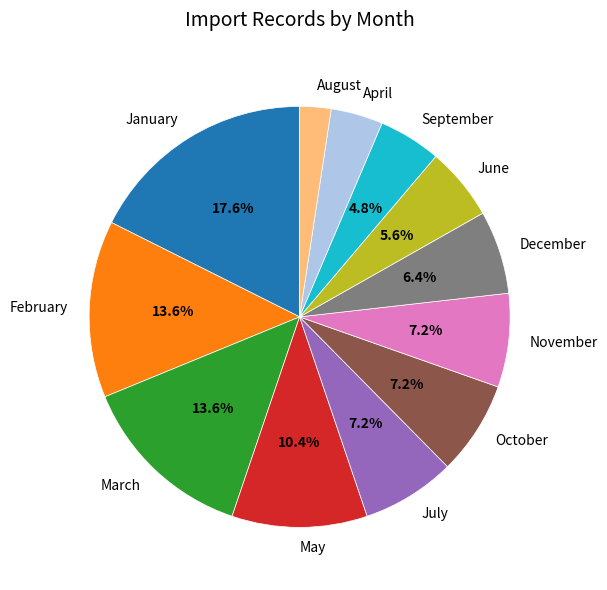

Which category has the smallest portion of the pie?

August